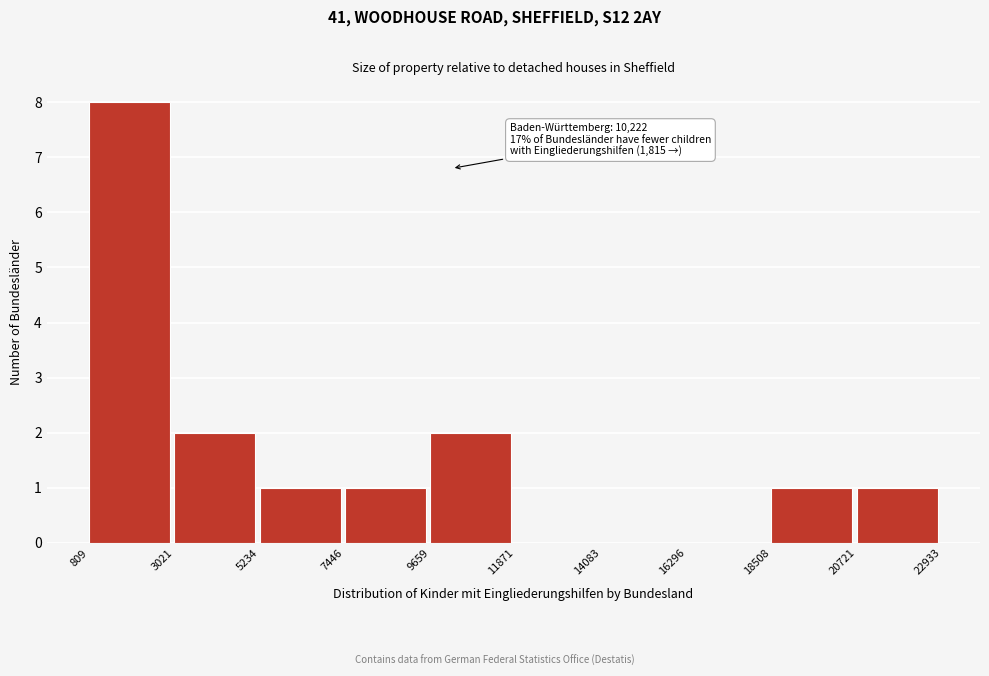

Over which range of the x-axis is the bar tallest?

809 to 3021